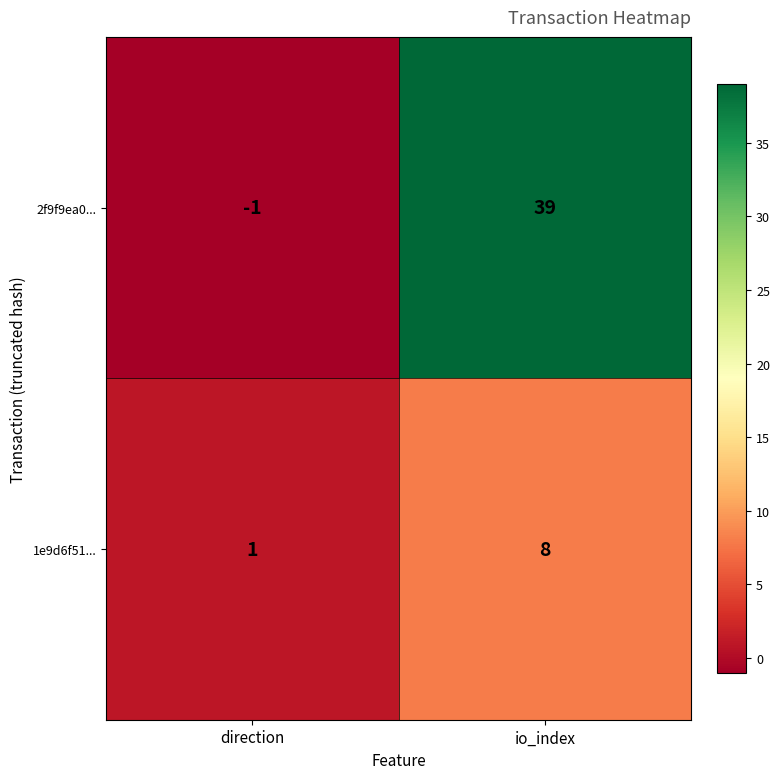

True or false: 1e9d6f51... has a value of 12 at io_index.

False